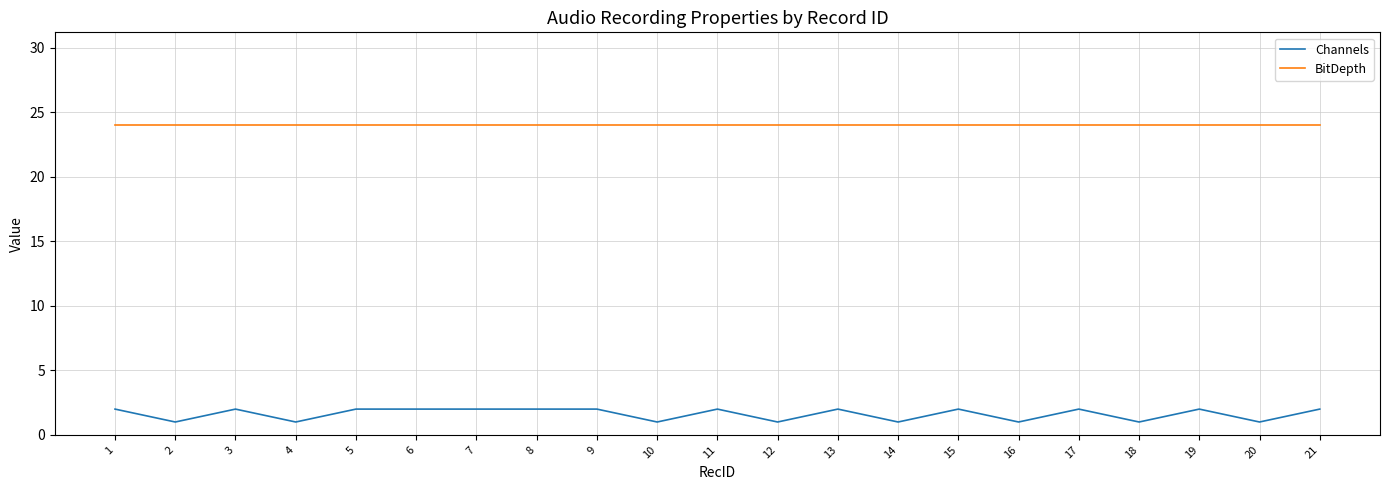

What is the total value across all series at 6?

26